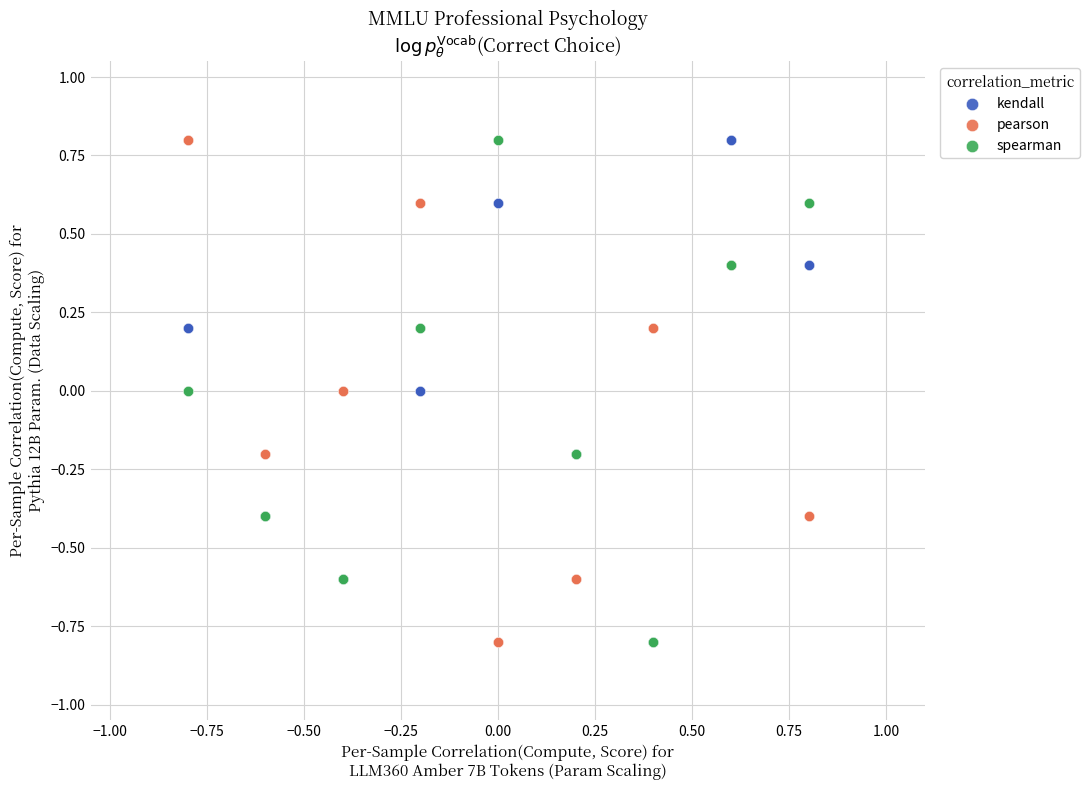

What are all the series names shown in the legend?

kendall, pearson, spearman